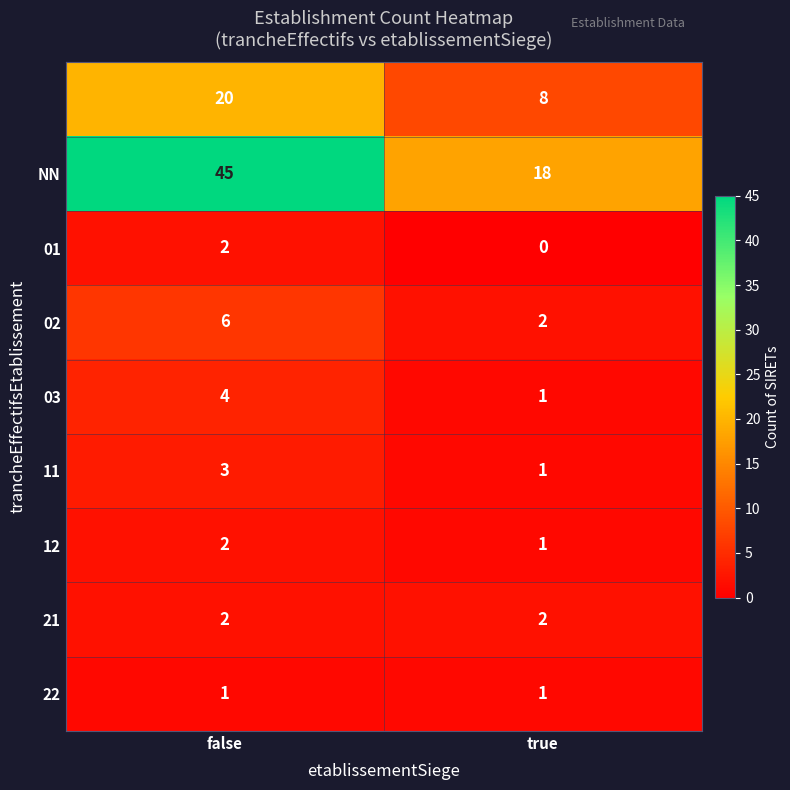

What is the difference between the highest and lowest values at true?

18